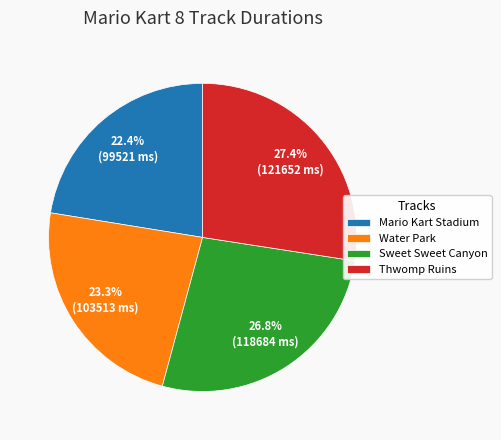

Is it true that Thwomp Ruins is 27% of the pie?

True